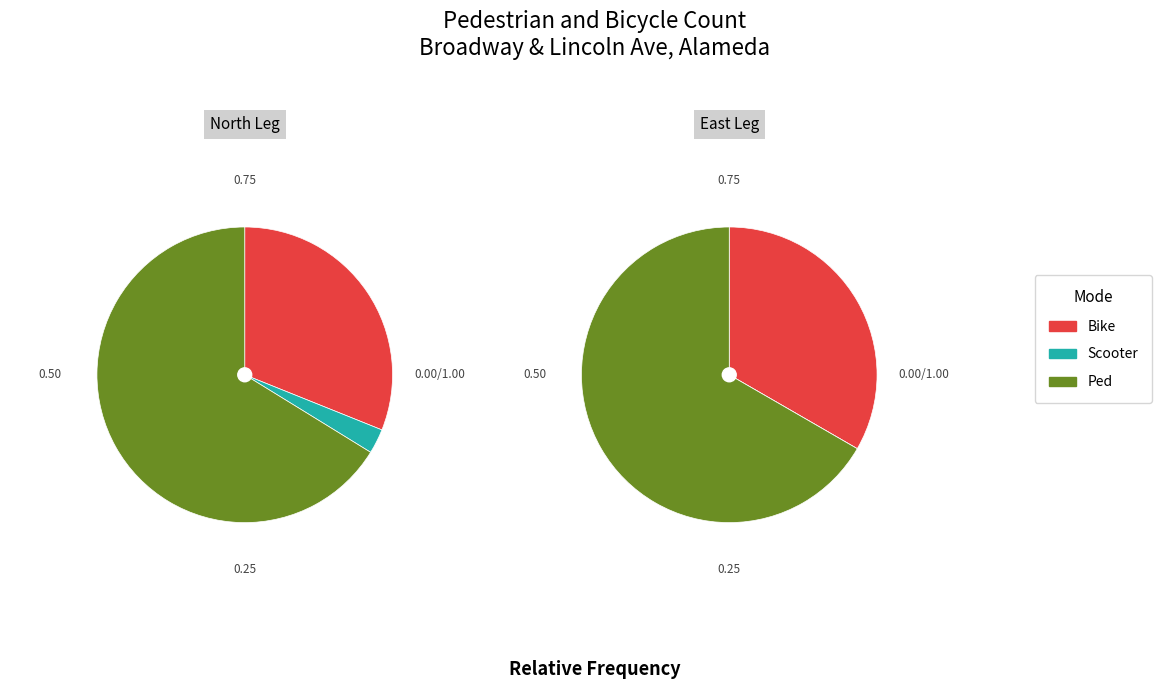

Which slice represents more than half of the pie?

Ped